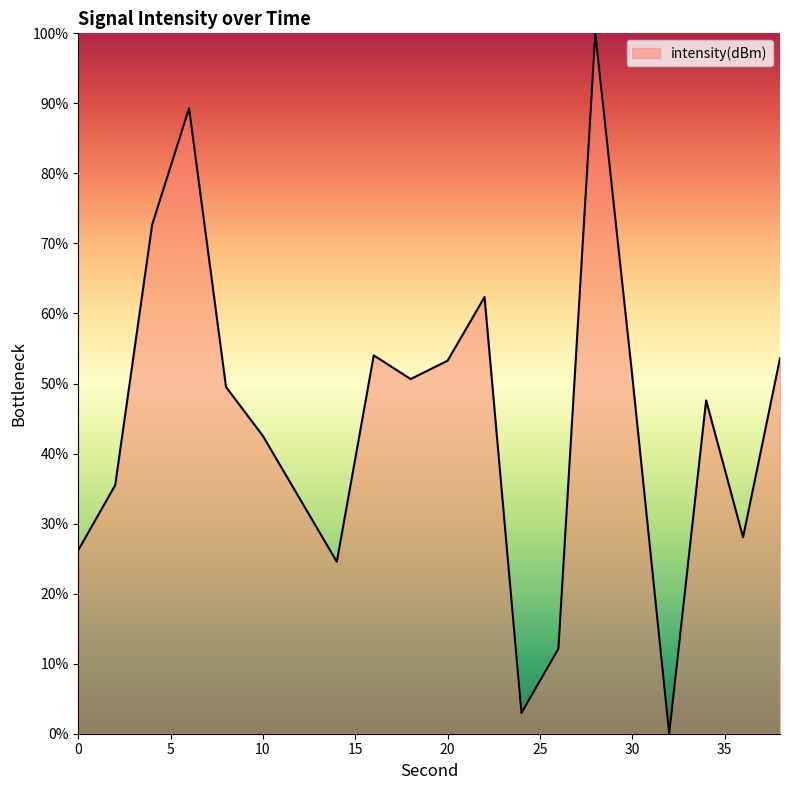

How many series are shown in this chart?

1